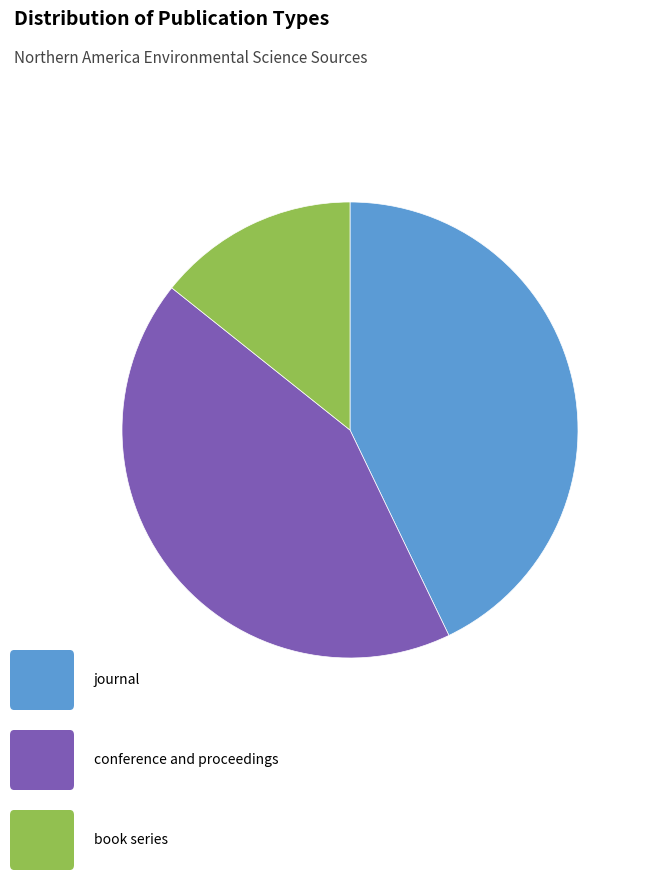

How many segments does this pie chart have?

3